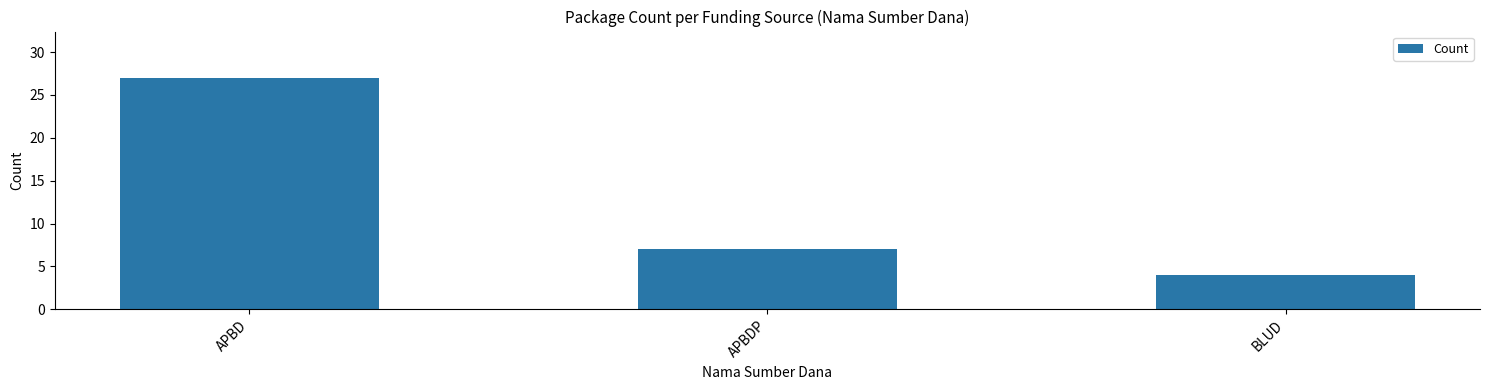

At which label is the value closest to 15?

APBDP